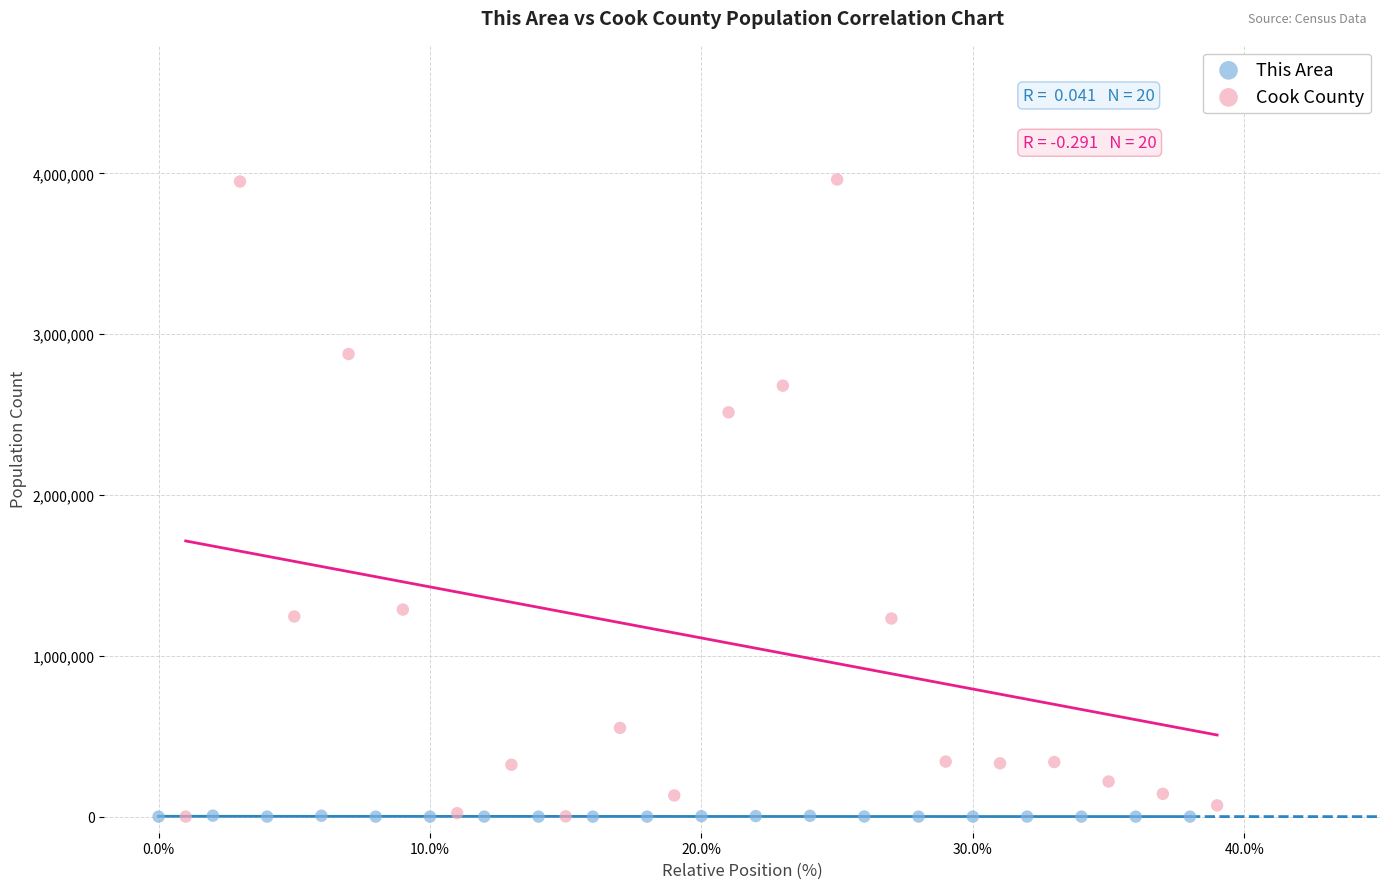

Which series contains the highest Y value?

Cook County